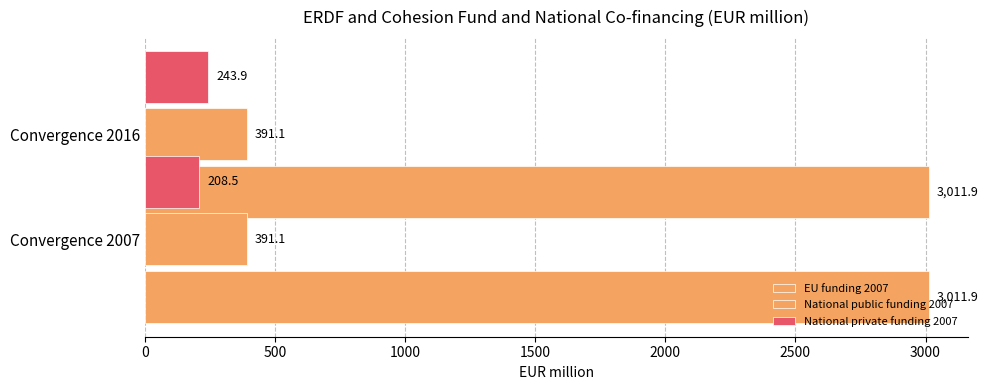

What is the value of the National private funding 2007 bar at the 1st from the left?

208.5